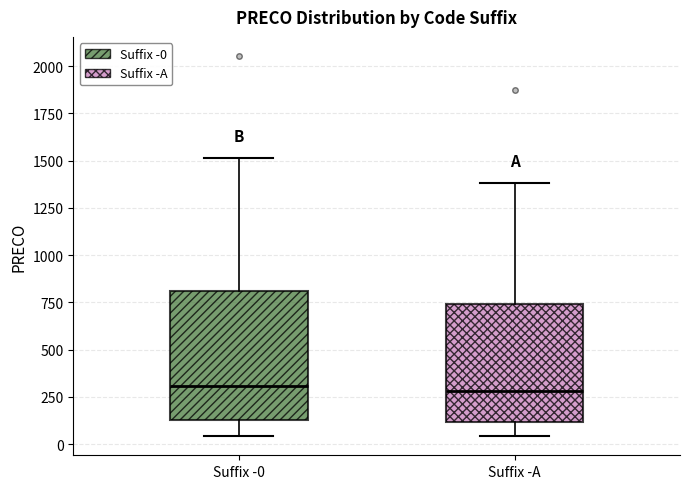

Reading left to right, read every box against the y-axis: the position of its median line, the range the box covers, and the ends of its whiskers. The values are not printed on the chart, so give them approximately, as read against the axis.

Suffix -0: median 300, box 150 to 800, whiskers 50 to 1500
Suffix -A: median 300, box 100 to 750, whiskers 50 to 1400